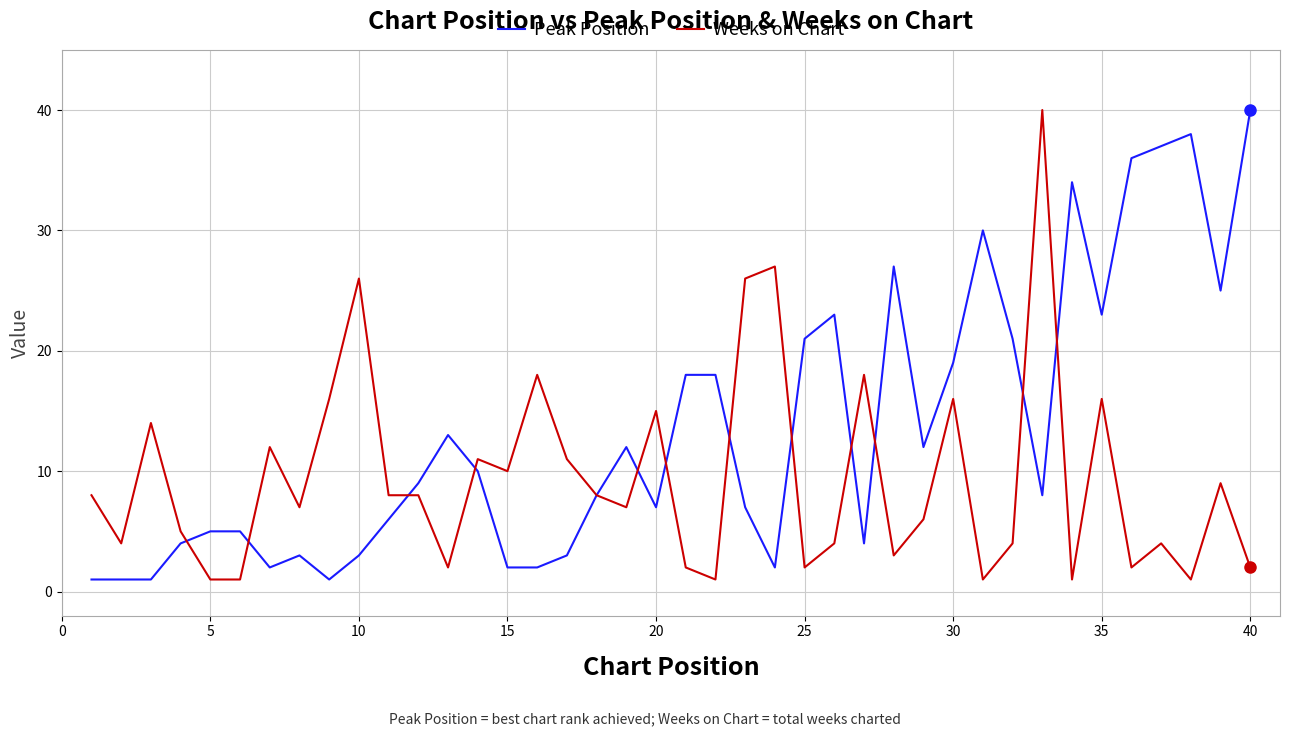

What is the difference between the maximum and minimum values in the Peak Position series?

39